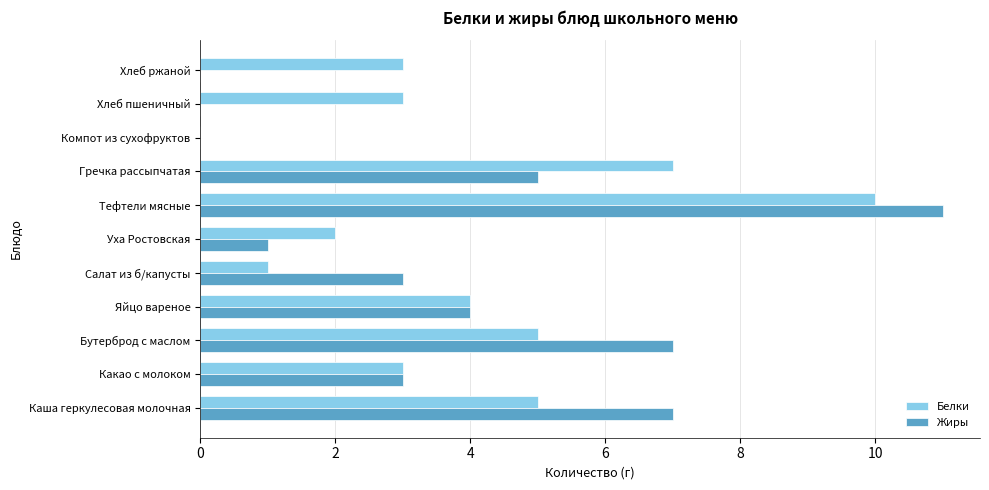

What is the sum of all Белки values?

43